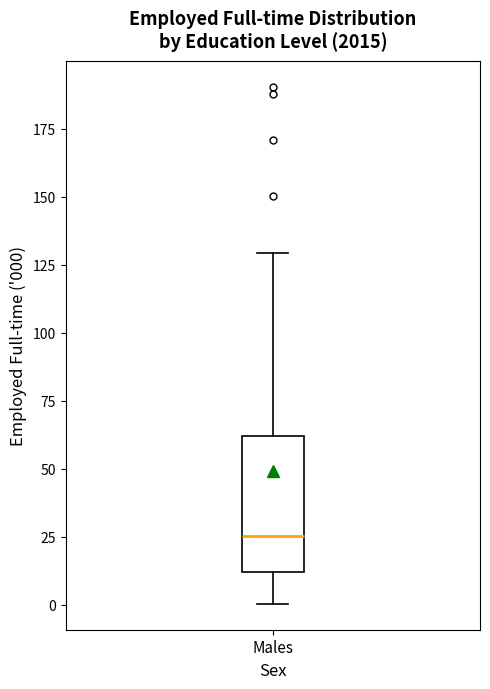

Read this box plot against the y-axis: the position of the median line, the range covered by the box, and the ends of both whiskers. The values are not printed on the chart, so give them approximately, as read against the axis.

median 25, box 10 to 60, whiskers 0 to 130